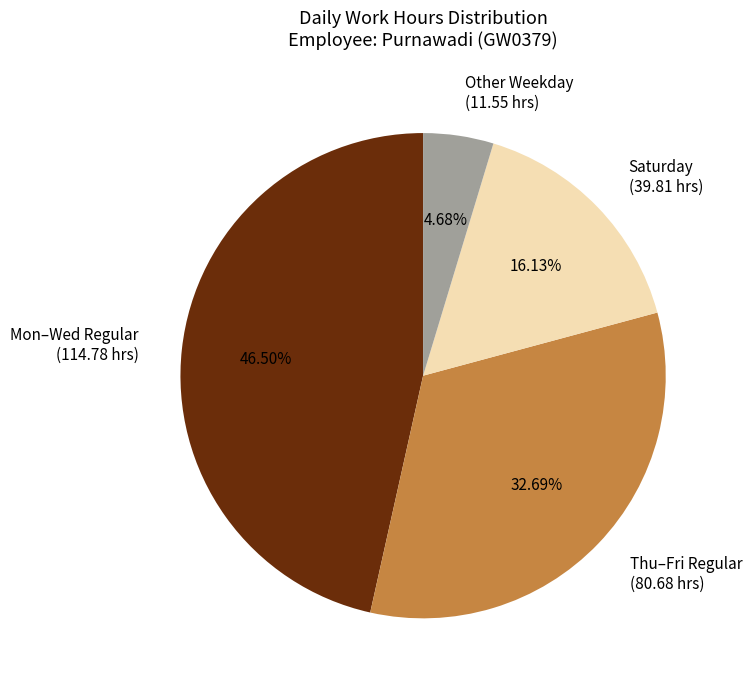

Do Saturday (39.81 hrs) and Thu–Fri Regular (80.68 hrs) together represent more than half of the pie?

No